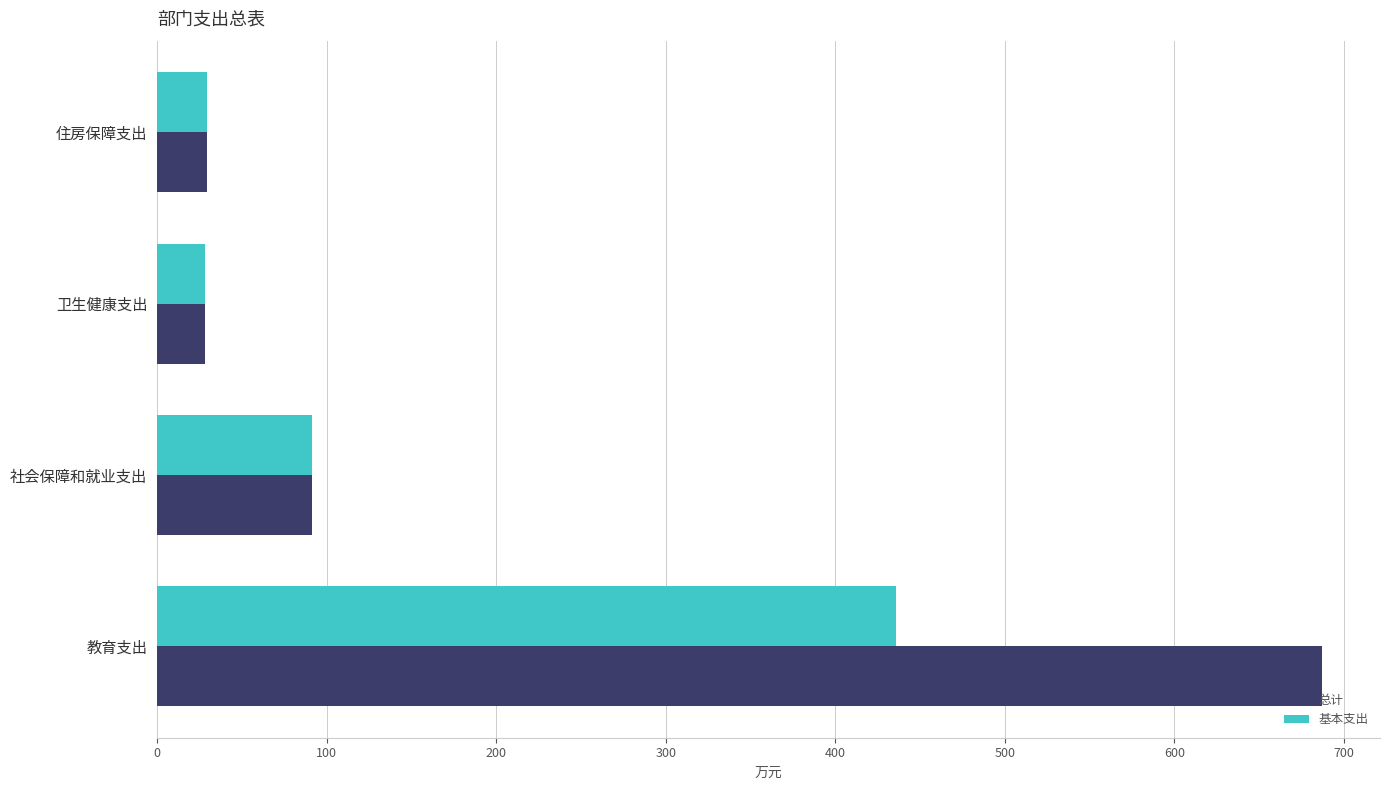

What value does the 基本支出 series have at 住房保障支出?

29.2